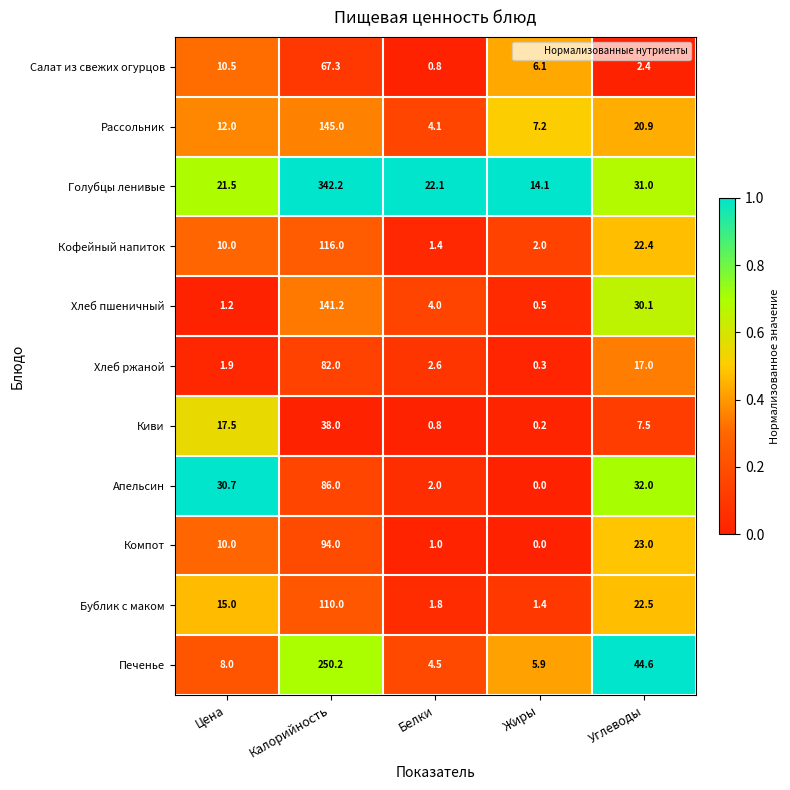

What is the greatest value displayed?

342.2